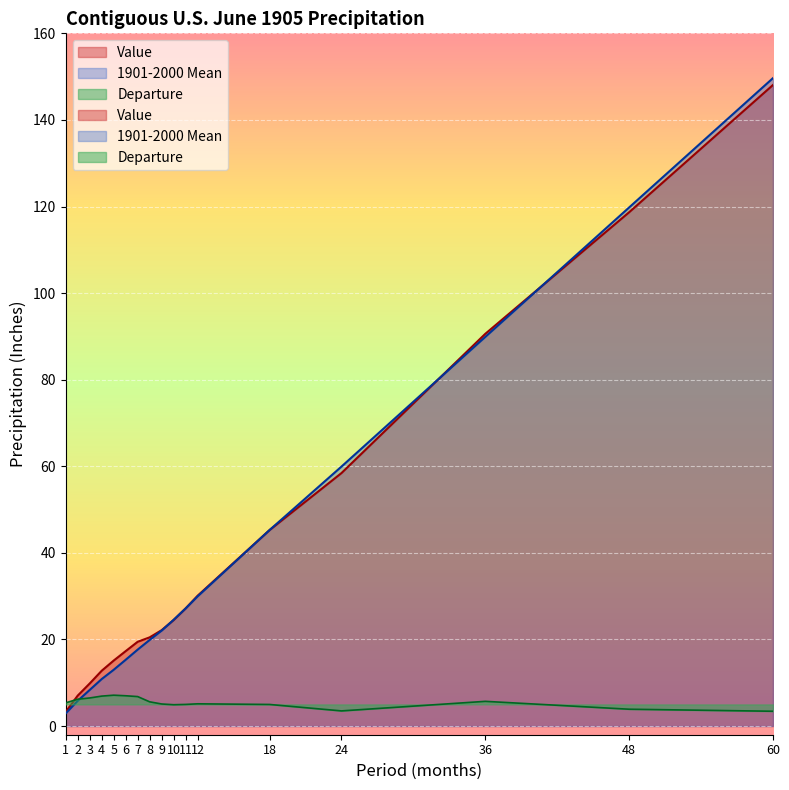

The Departure series shows 6.9 at 4. True or false?

True